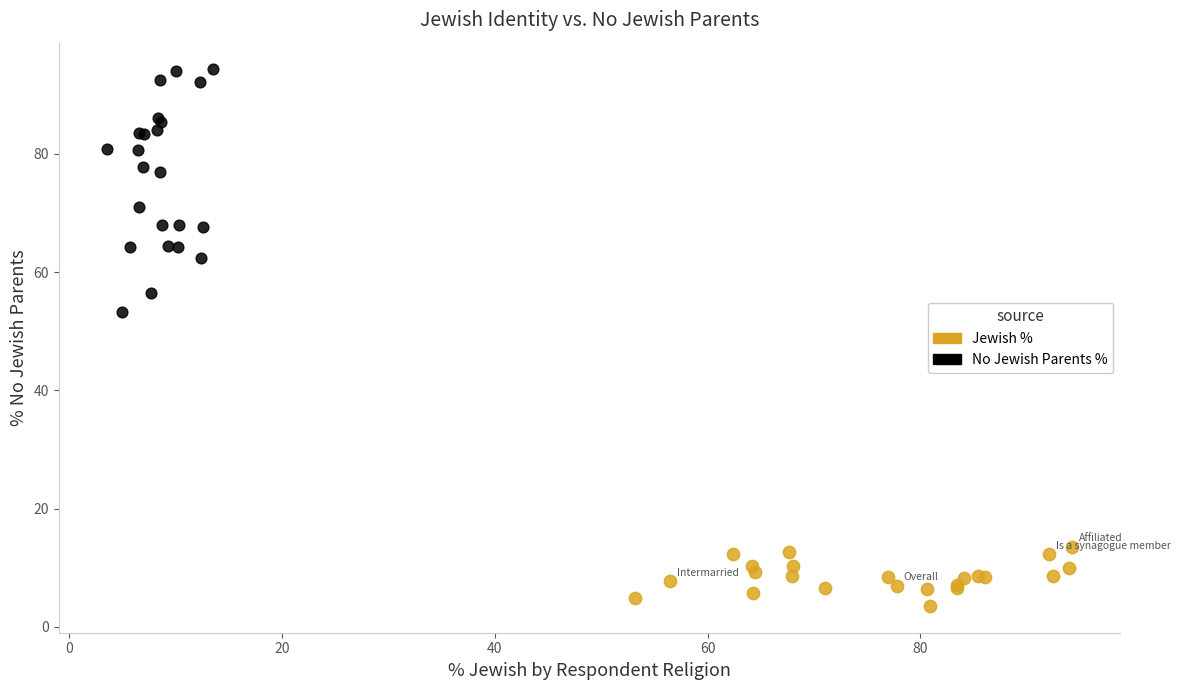

Which series contains the highest Y value?

No Jewish Parents %